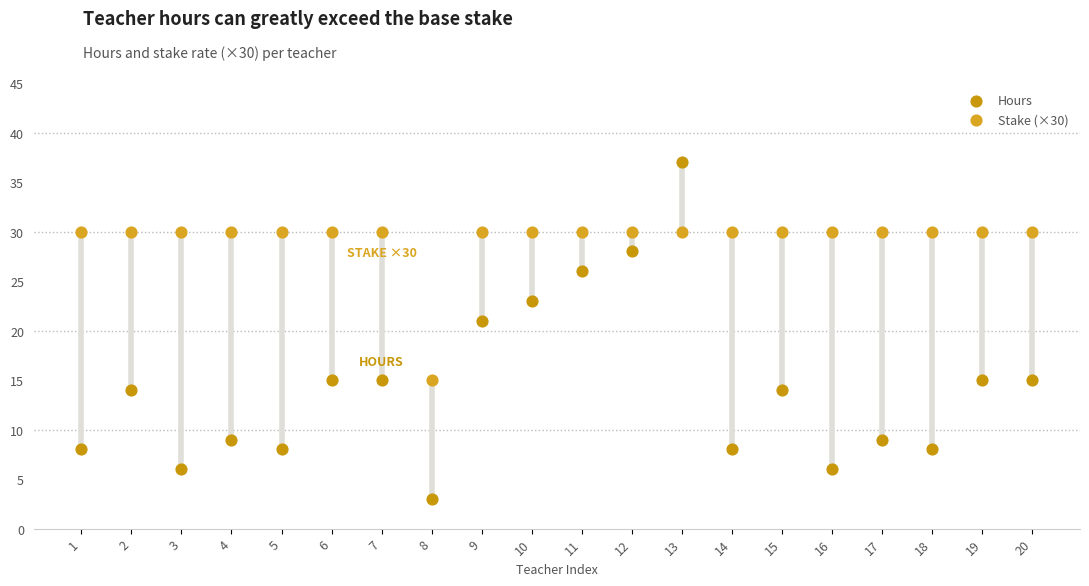

What is the X range (max minus min) for the scatter plot?

19